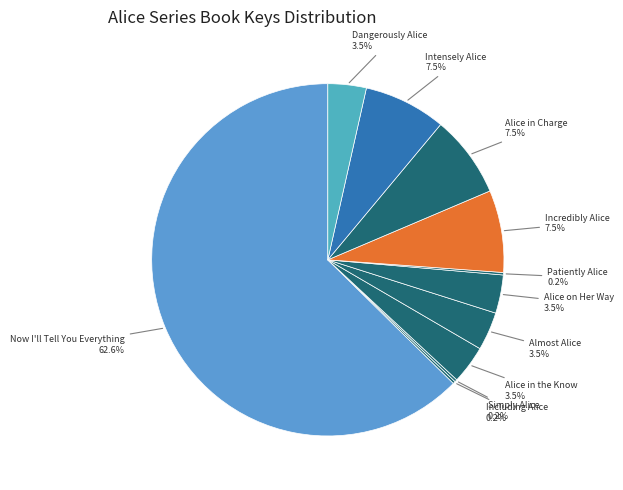

Which category has the biggest portion of the pie?

Now I'll Tell You Everything